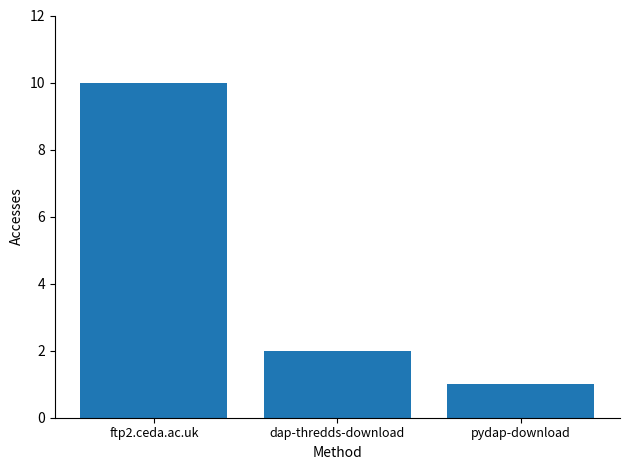

What is the greatest value displayed?

10